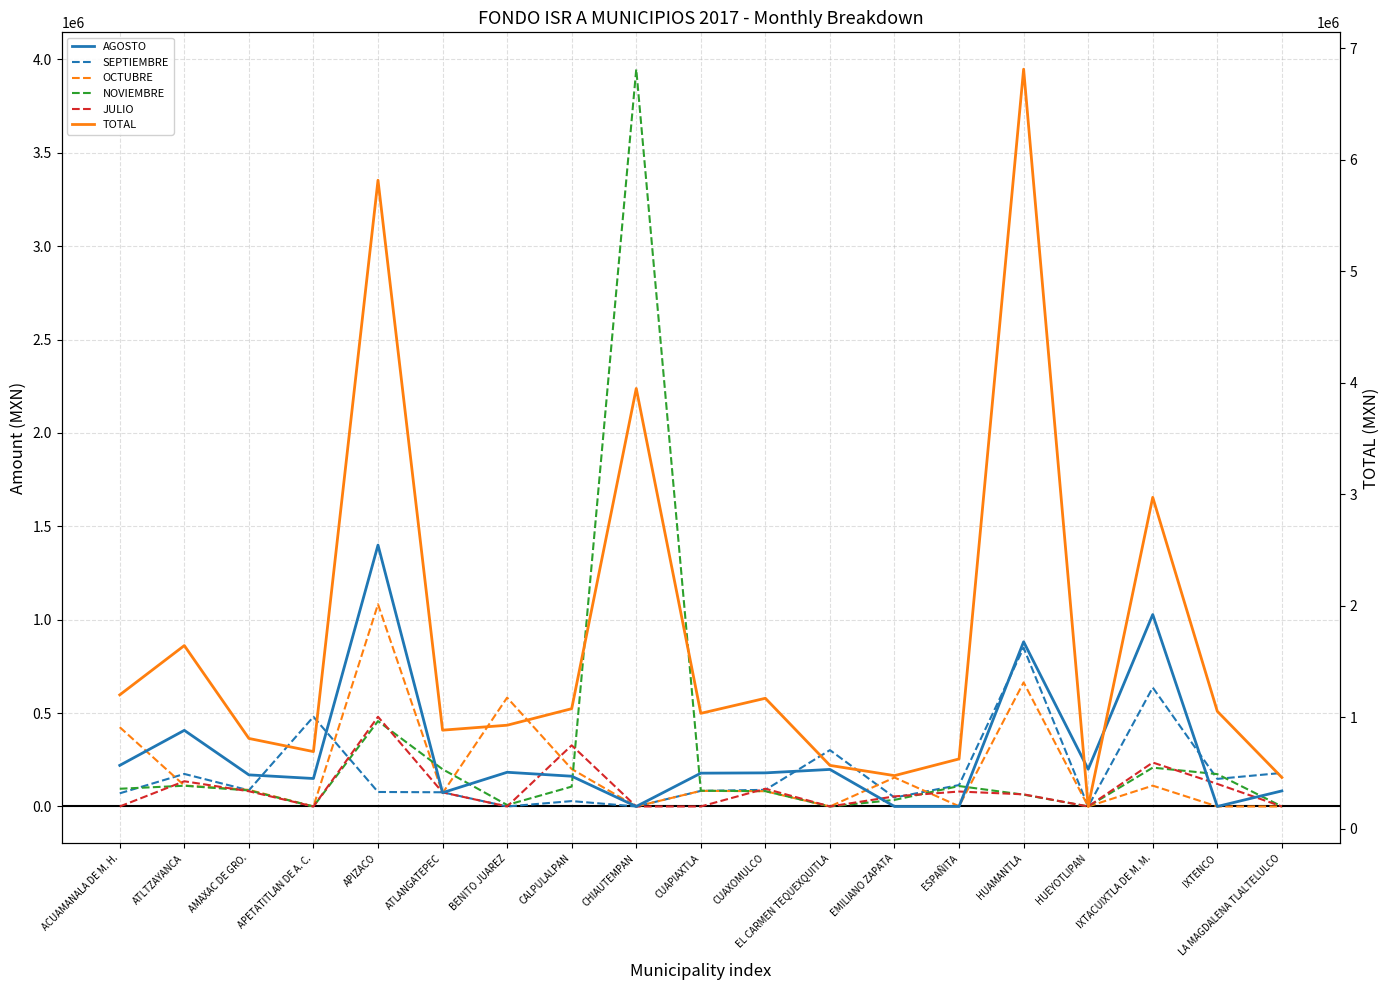

At which label does JULIO first exceed 64984?

ATLTZAYANCA